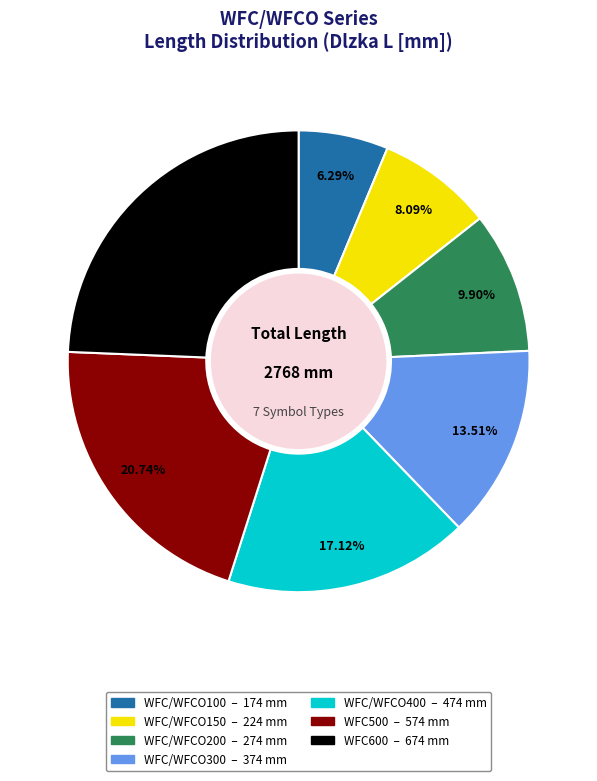

What percentage is the WFC600 slice, to the nearest percent?

24%